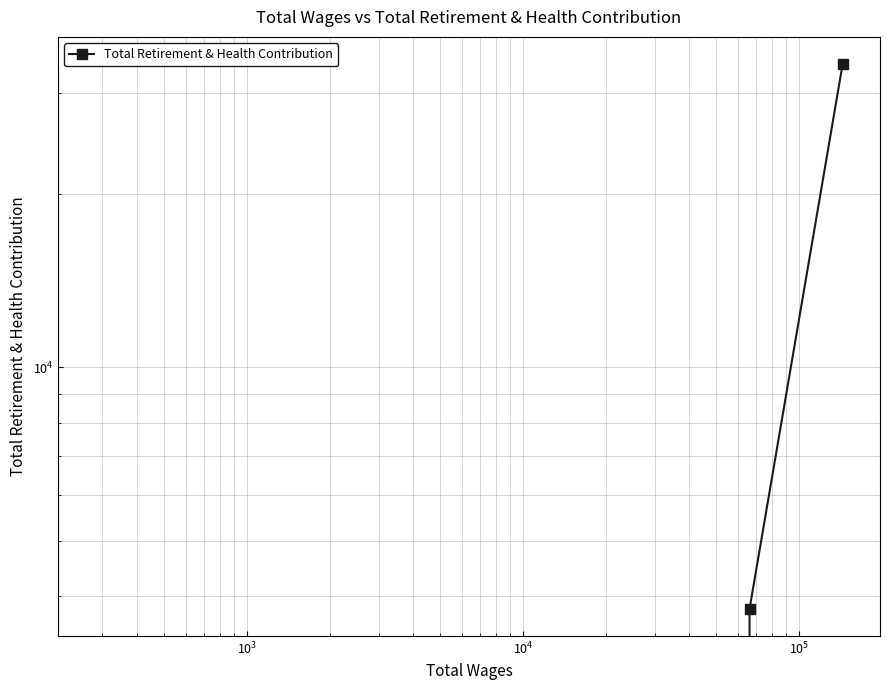

Does the chart display data point markers on the line(s)?

Yes